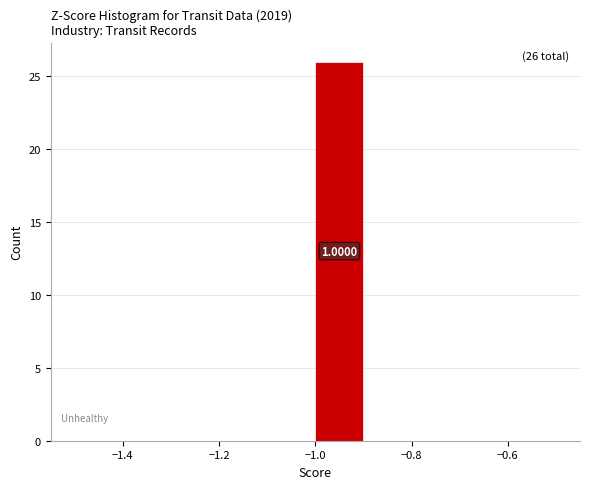

Which range on the x-axis has the tallest bar?

-1.0 to -0.9